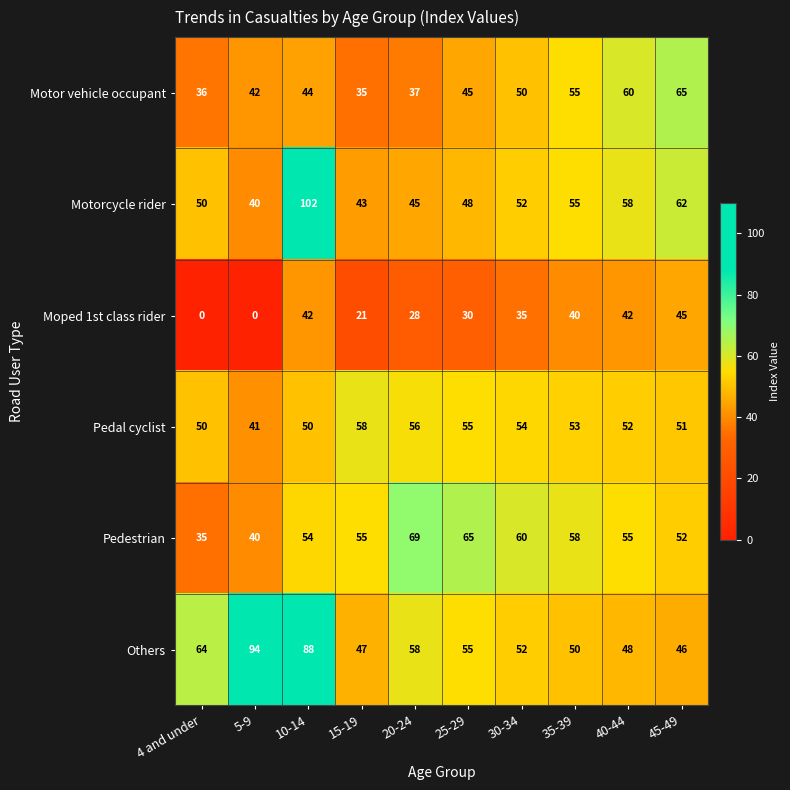

What is the total value across all series at 4 and under?

235